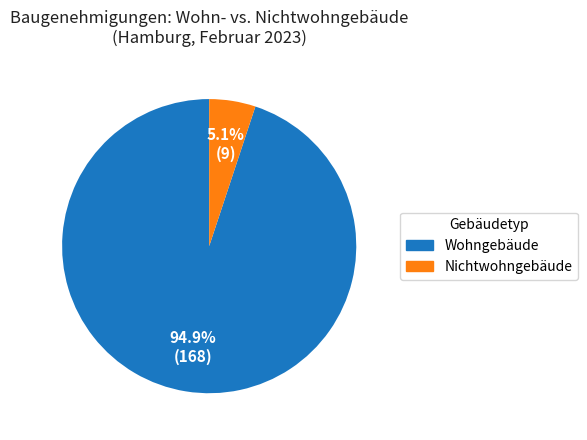

Does any single category account for the majority?

Yes